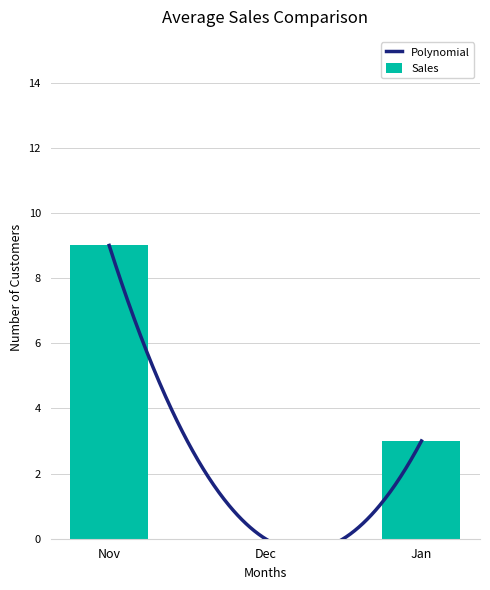

The Sales series shows 0 at Dec. True or false?

True